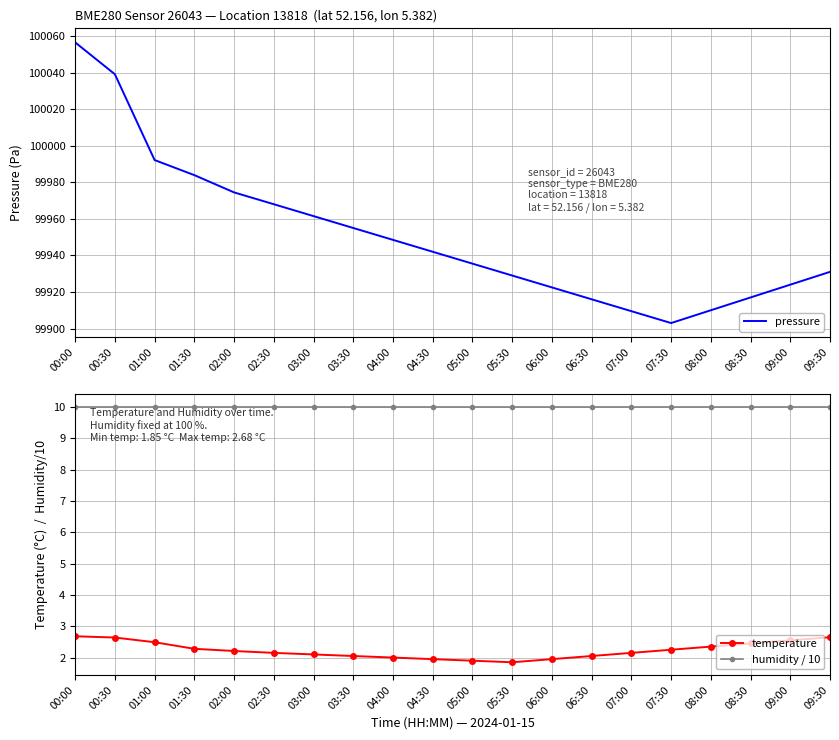

The pressure series shows 59587.9 at 07:30. True or false?

False